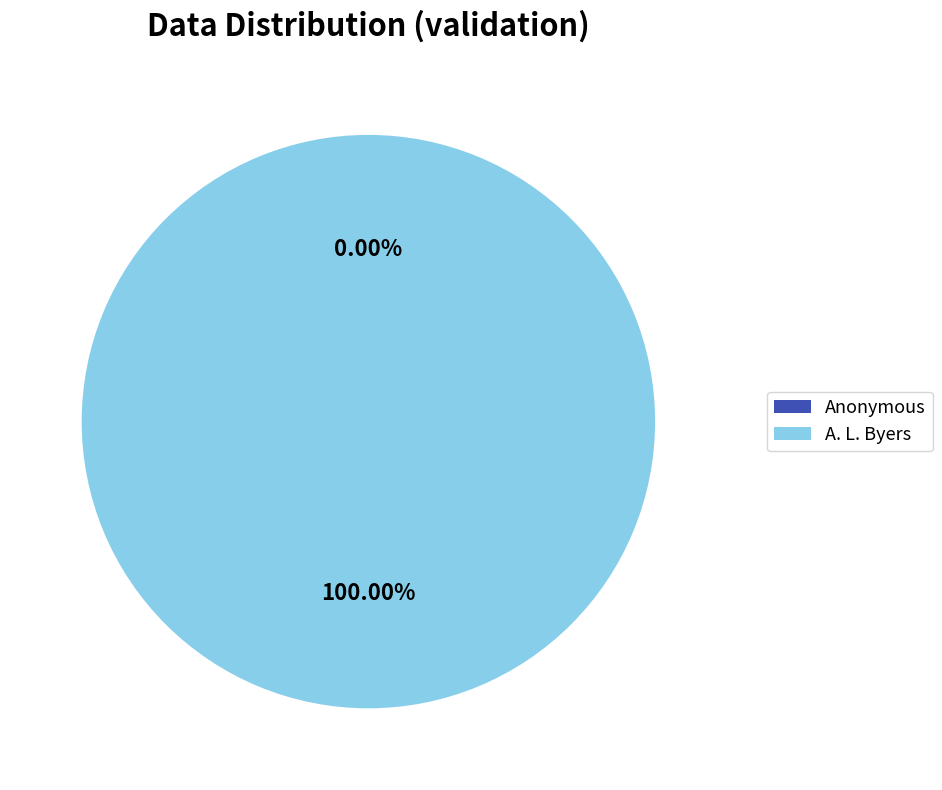

What percentage is the A. L. Byers slice, to the nearest percent?

100%